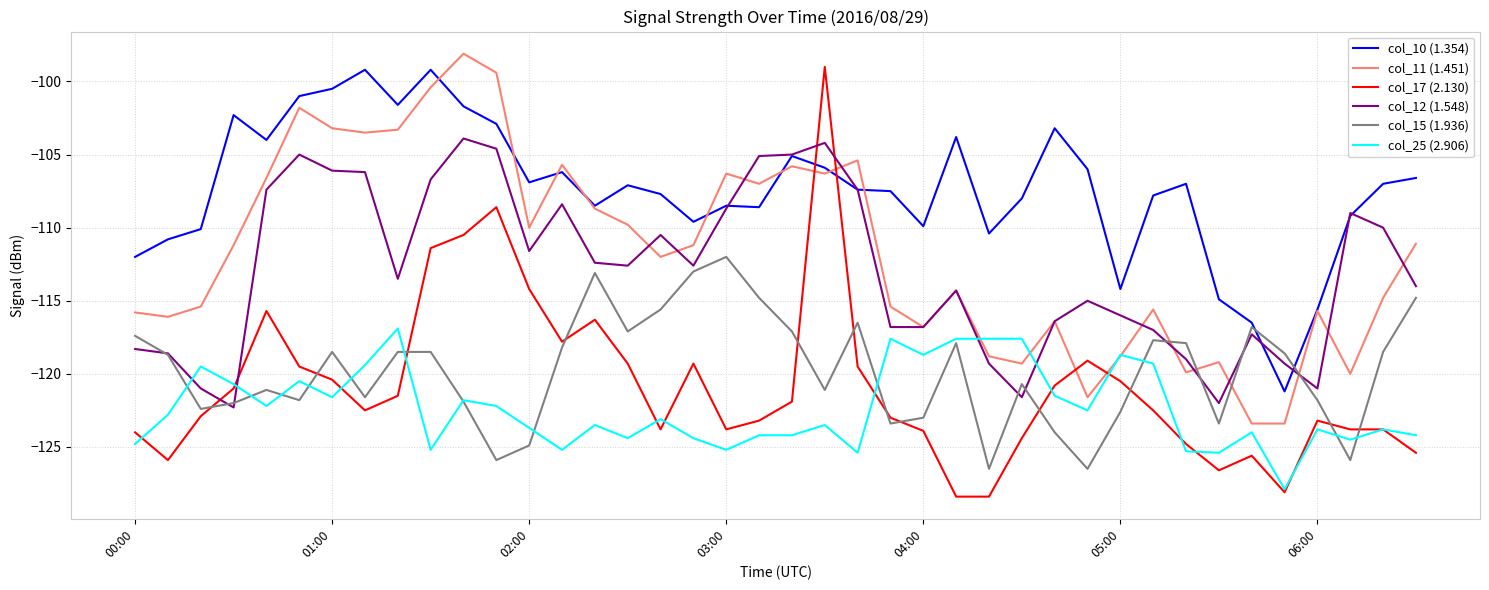

What is the average value of the col_17 (2.130) series?

-120.9